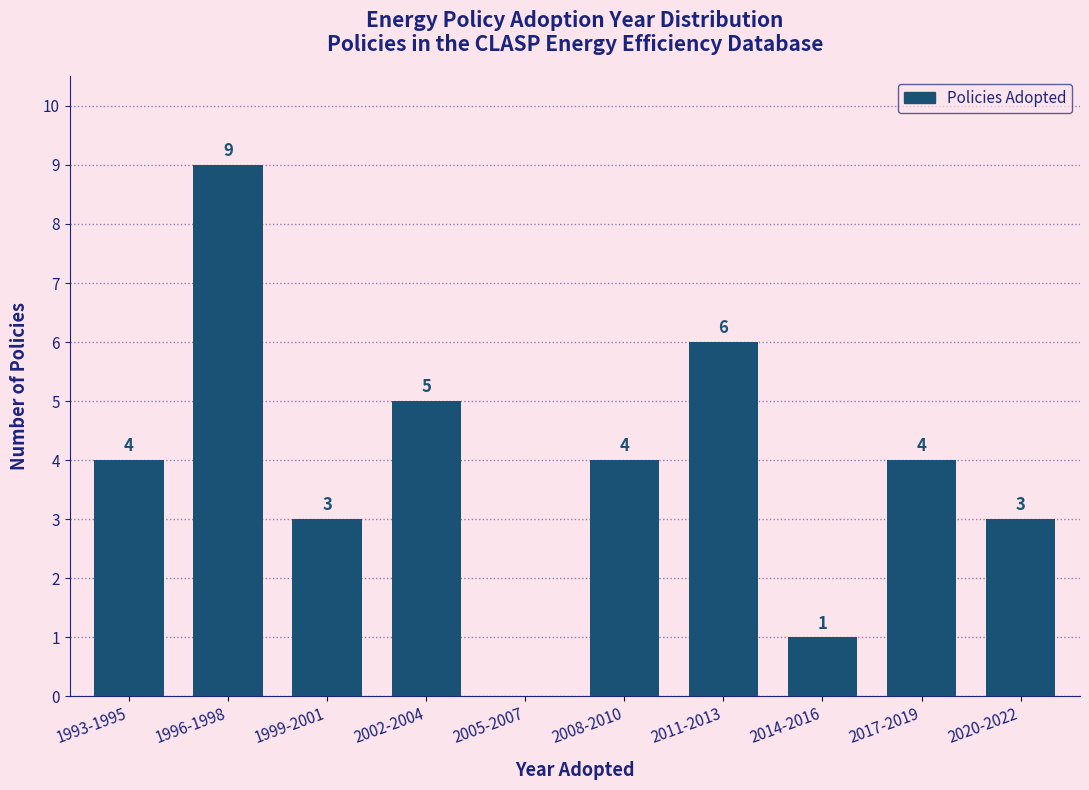

Reading left to right, what are all the values shown in this chart?

1993-1995=4	1996-1998=9	1999-2001=3	2002-2004=5	2005-2007=0	2008-2010=4	2011-2013=6	2014-2016=1	2017-2019=4	2020-2022=3